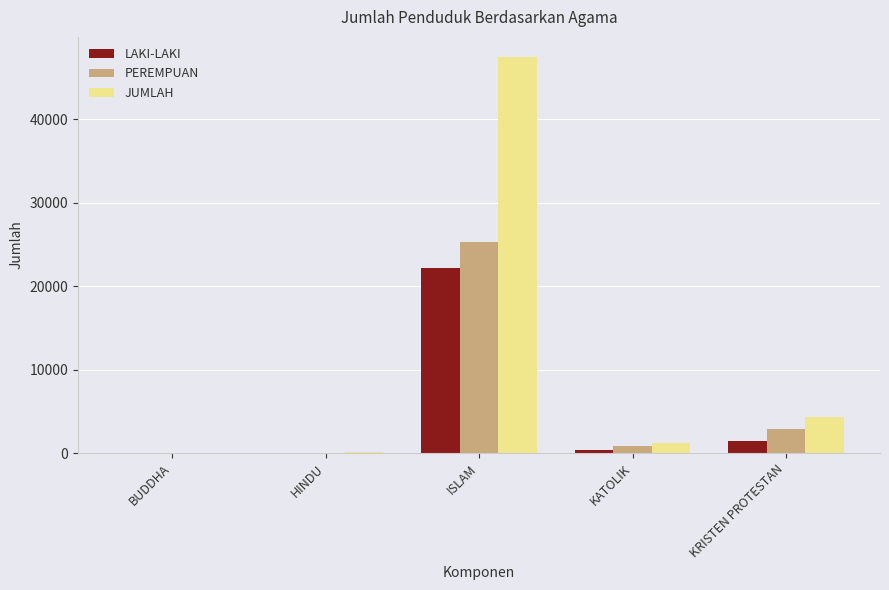

What is the highest value of the JUMLAH series?

47475